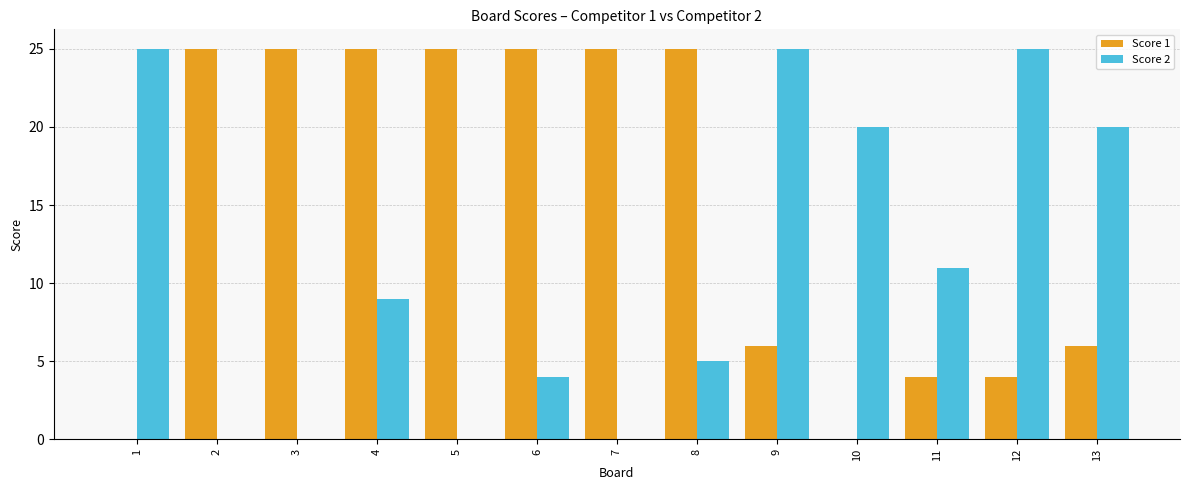

The Score 1 series shows 25 at 2. True or false?

True